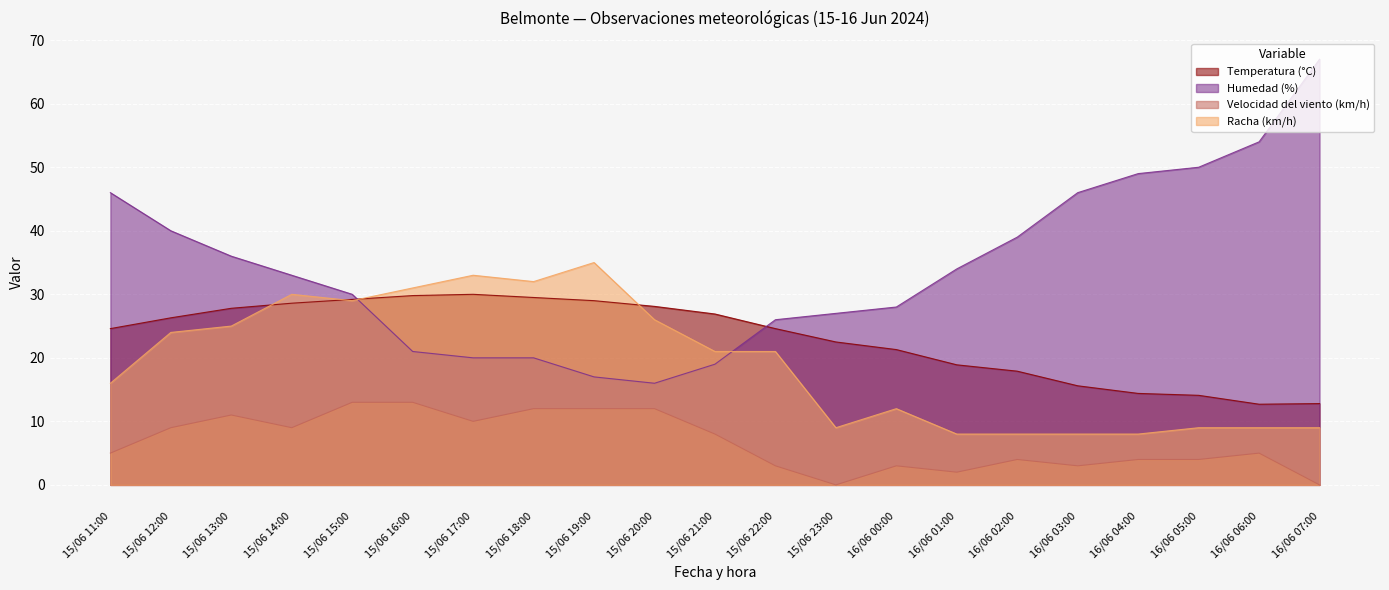

What value does the Racha (km/h) series have at 16/06 03:00?

8.0